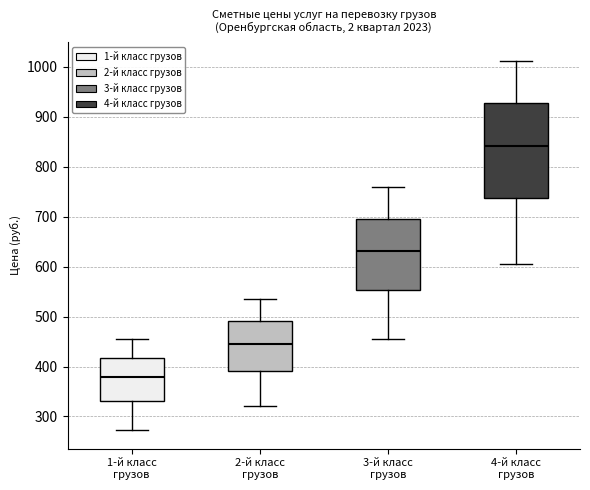

Reading left to right, read every box against the y-axis: the position of its median line, the range the box covers, and the ends of its whiskers. The values are not printed on the chart, so give them approximately, as read against the axis.

1-й класс грузов: median 380, box 330 to 420, whiskers 270 to 460
2-й класс грузов: median 450, box 390 to 490, whiskers 320 to 540
3-й класс грузов: median 630, box 550 to 700, whiskers 450 to 760
4-й класс грузов: median 840, box 740 to 930, whiskers 610 to 1010